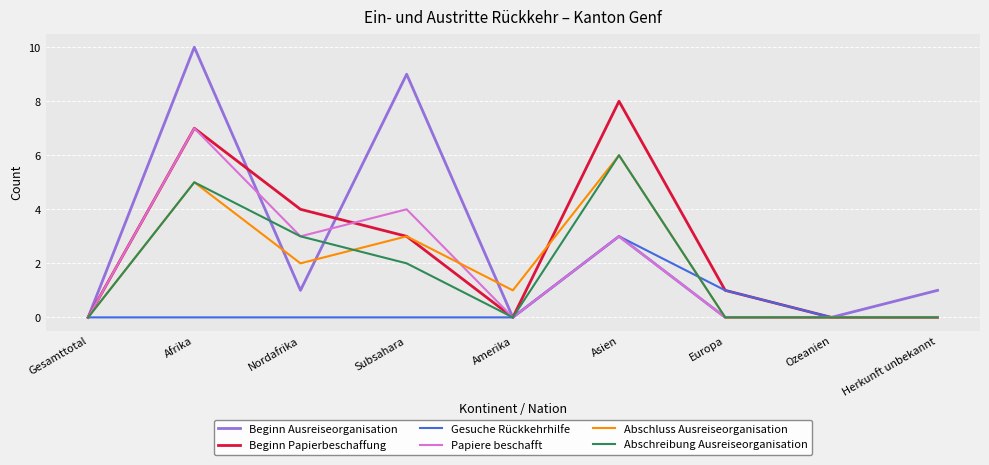

At which category does Abschreibung Ausreiseorganisation reach its first local valley?

Amerika